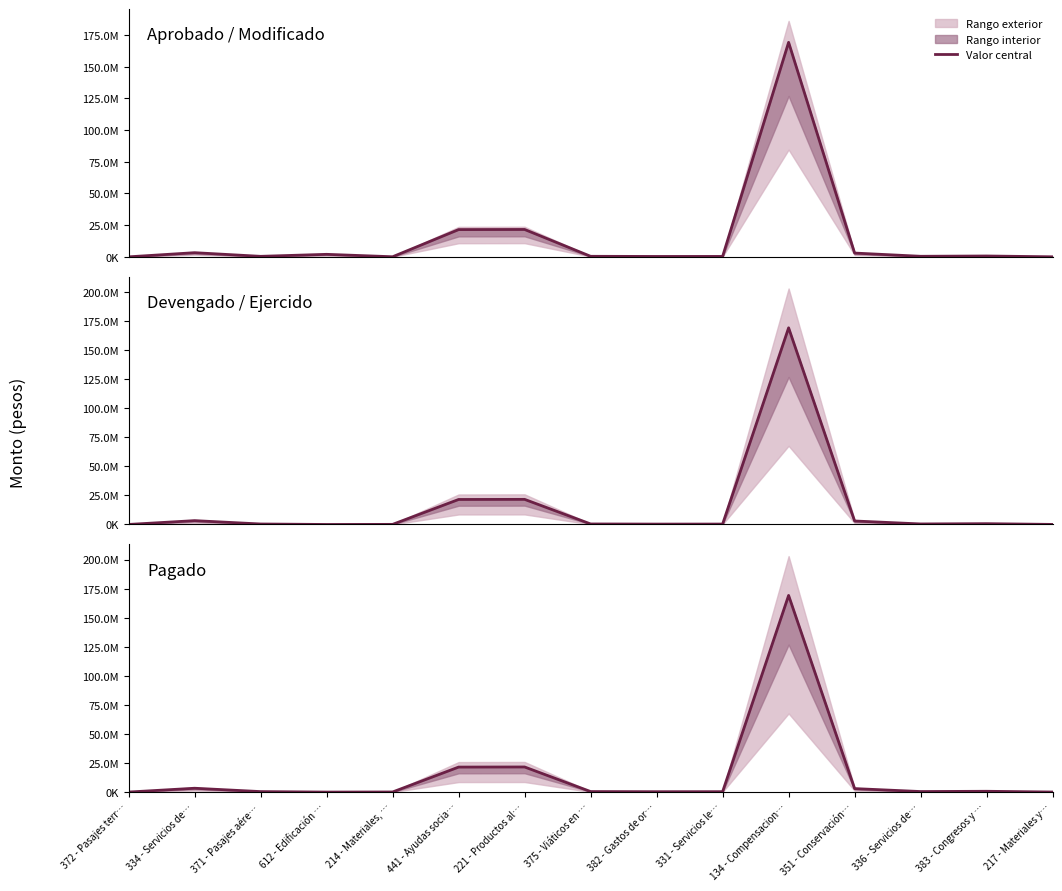

At which label does Aprobado / Modificado reach its peak?

134 - Compensacion…